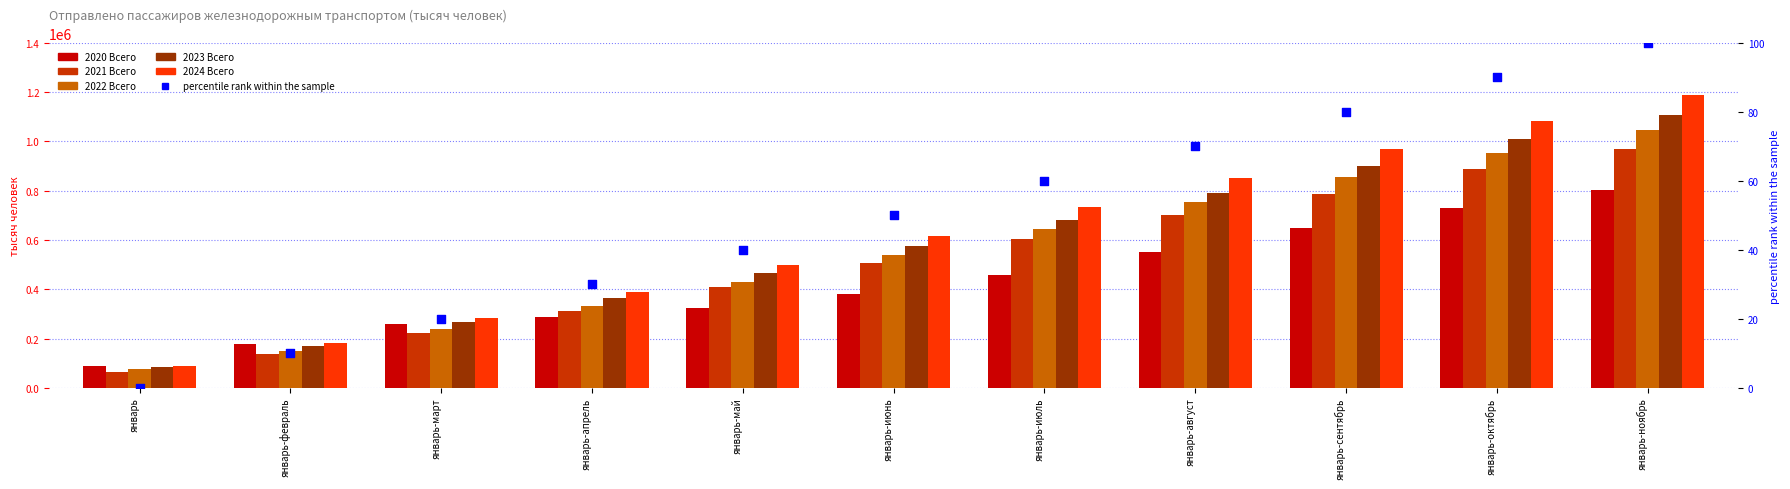

Which series reaches the minimum Y coordinate?

percentile rank within the sample